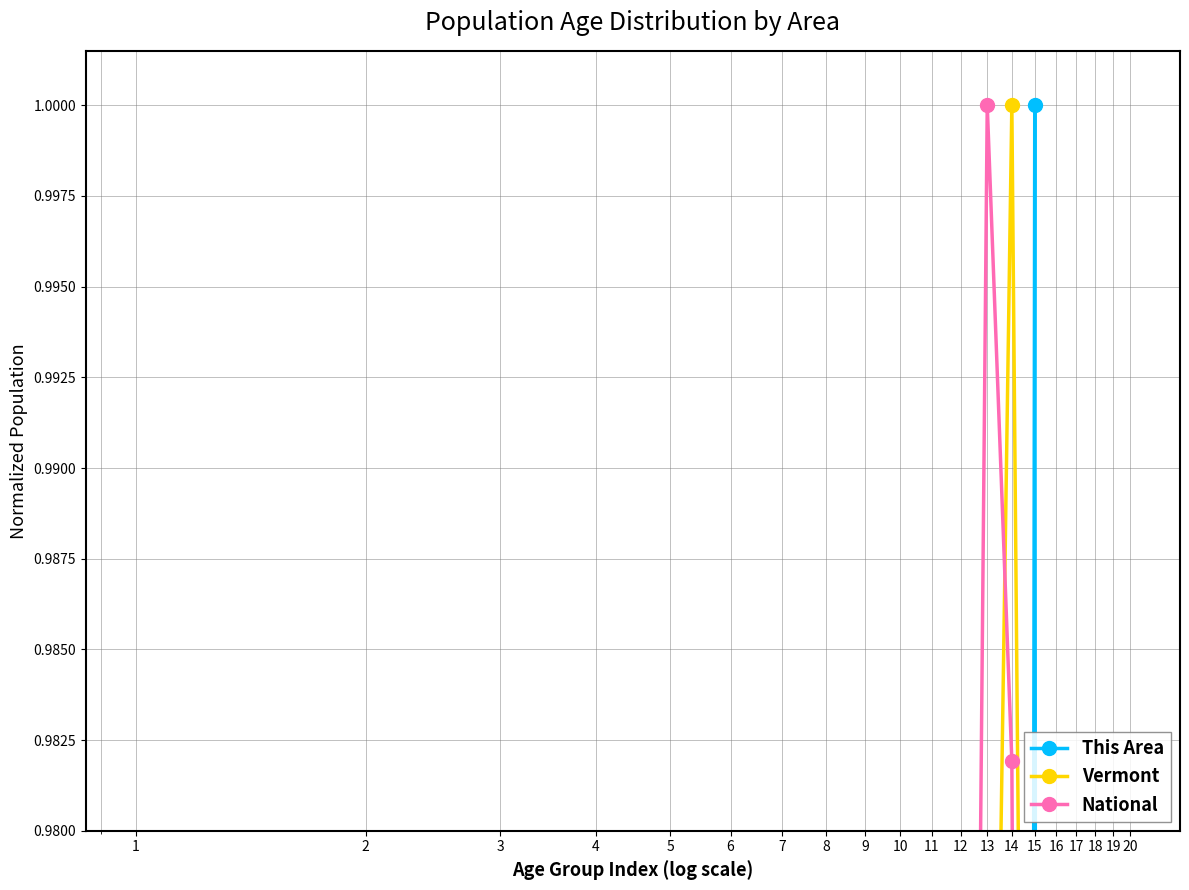

What is the lowest value of the Vermont series?

0.2